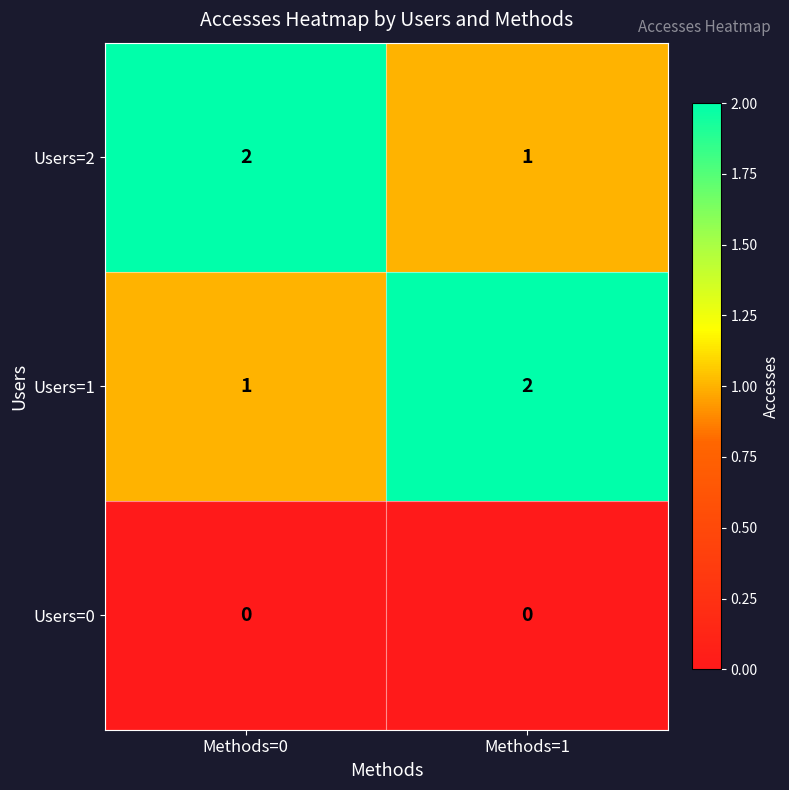

Is it true that Users=2 equals 3 at Methods=0?

False